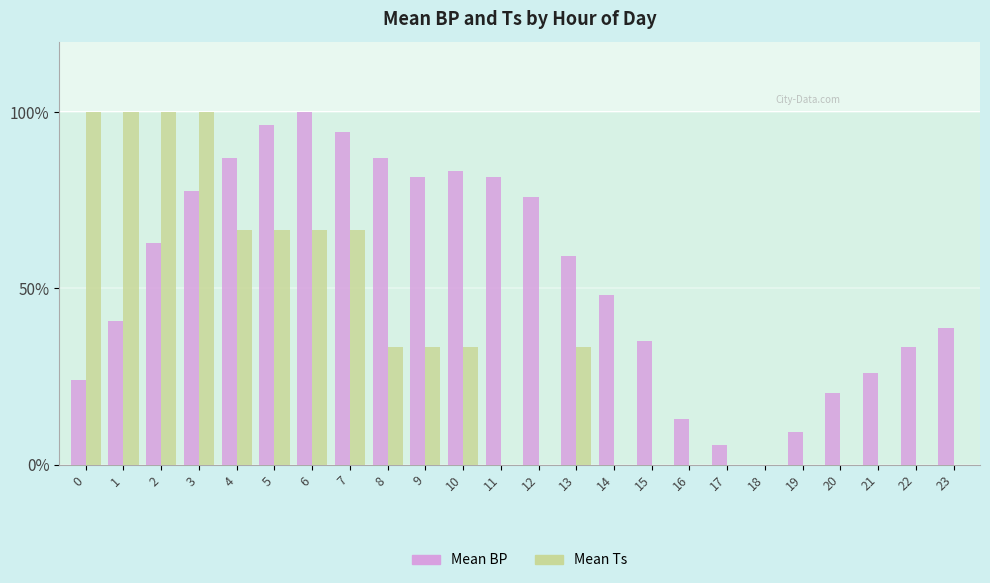

Between 0 and 2, which series saw the biggest shift?

Mean BP